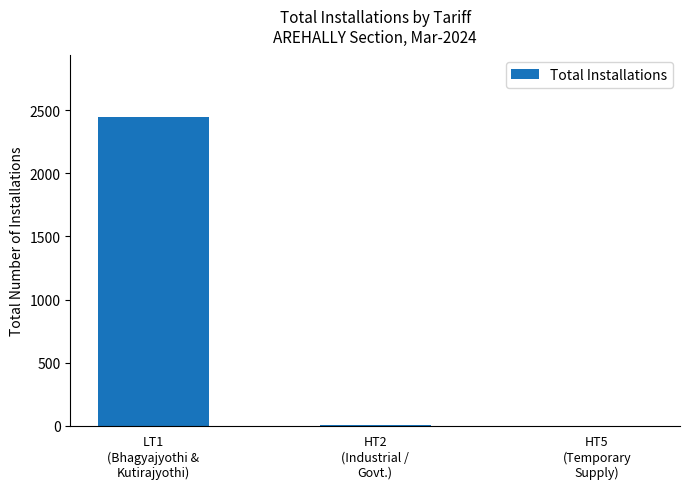

Are the bars horizontal?

No